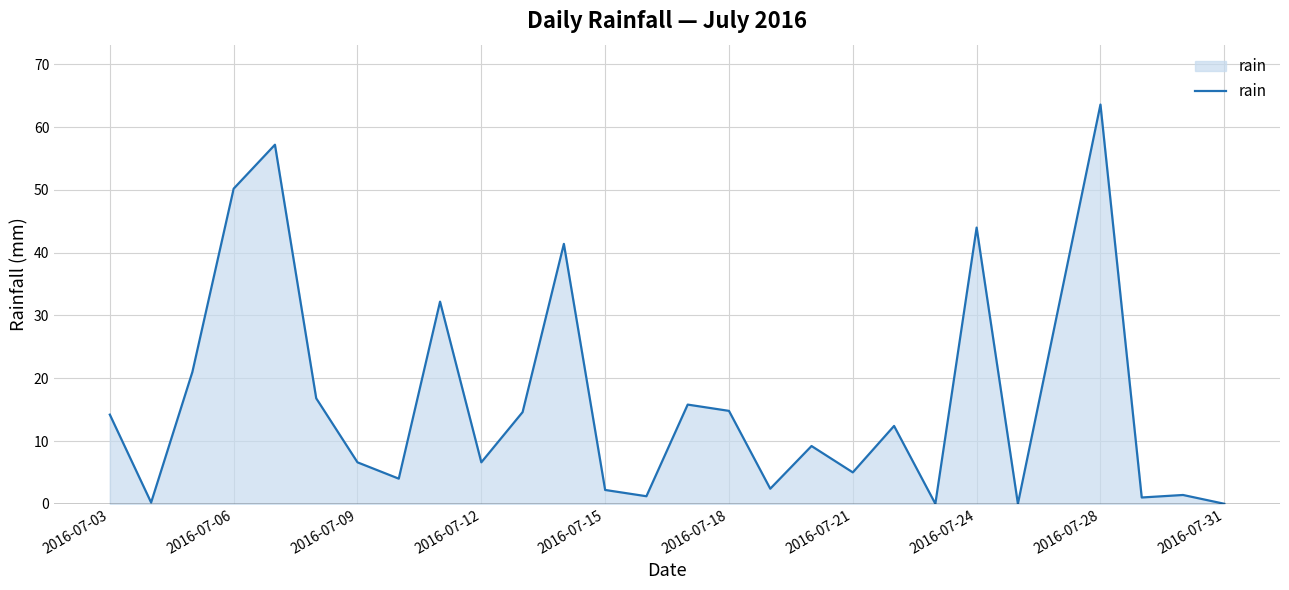

What is the maximum value shown in the chart?

63.6